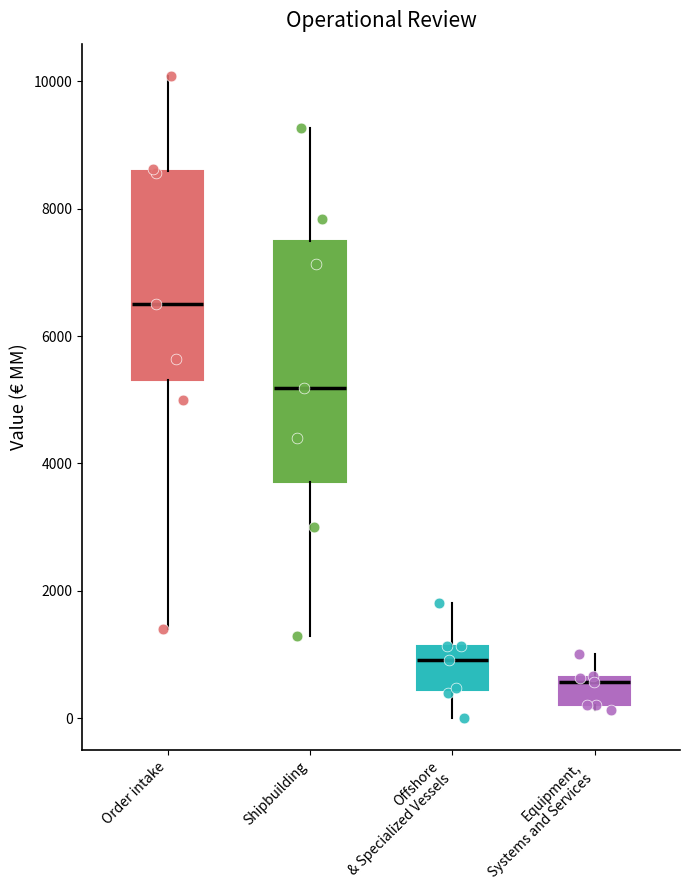

Reading left to right, transcribe this box plot: for each box, give where its median line is, the range the box spans, and where its two whiskers end, as read against the y-axis. The values are not printed on the chart, so give them approximately, as read against the axis.

Order intake: median 6600, box 5400 to 8600, whiskers 1400 to 10000
Shipbuilding: median 5200, box 3800 to 7400, whiskers 1200 to 9200
Offshore & Specialized Vessels: median 1000, box 400 to 1200, whiskers 0 to 1800
Equipment, Systems and Services: median 600 (just below the box's upper edge), box 200 to 600, whiskers 200 (just below the box's lower edge) to 1000